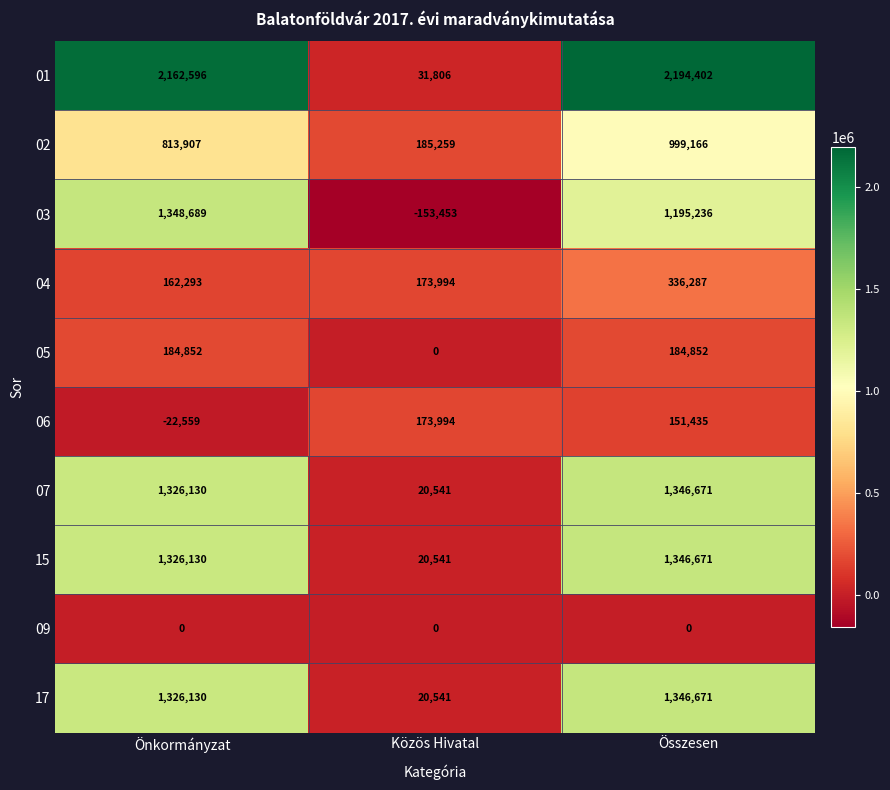

What is the difference between the highest and lowest values at Önkormányzat?

2185155